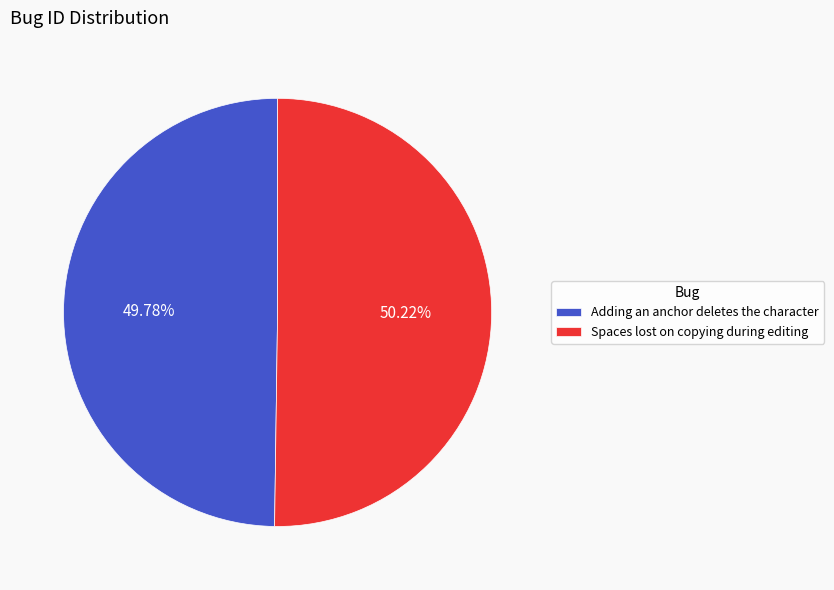

Do Spaces lost on copying during editing and Adding an anchor deletes the character together represent more than half of the pie?

Yes